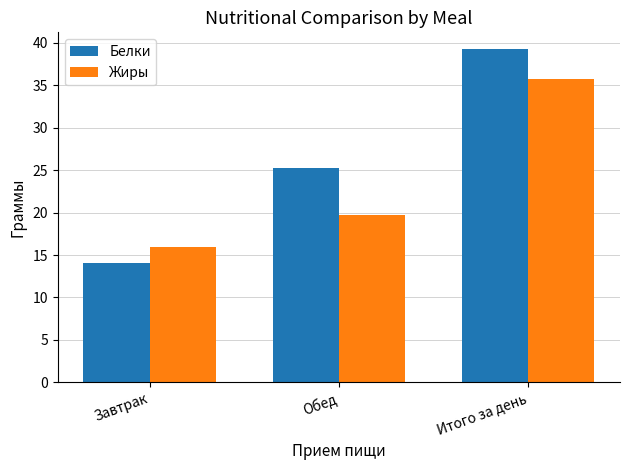

What is the total value across all series at Обед?

45.0